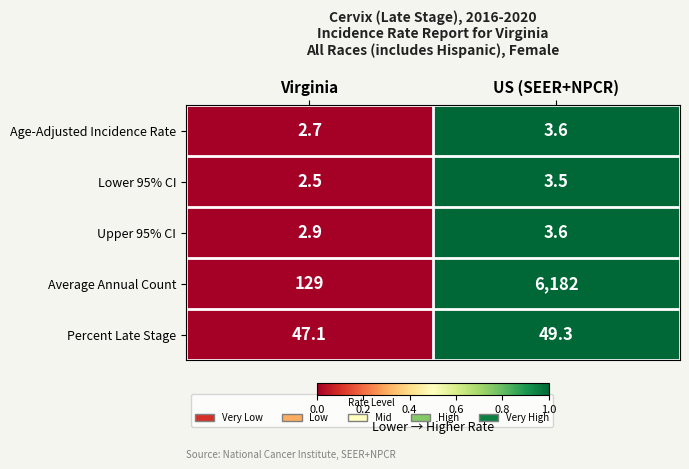

List the labels in order of Upper 95% CI value, largest first.

US (SEER+NPCR), Virginia